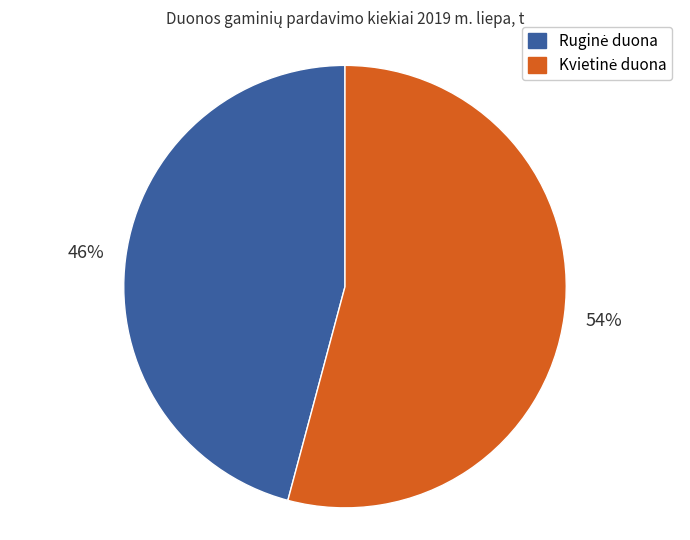

Count the number of slices in the pie.

2